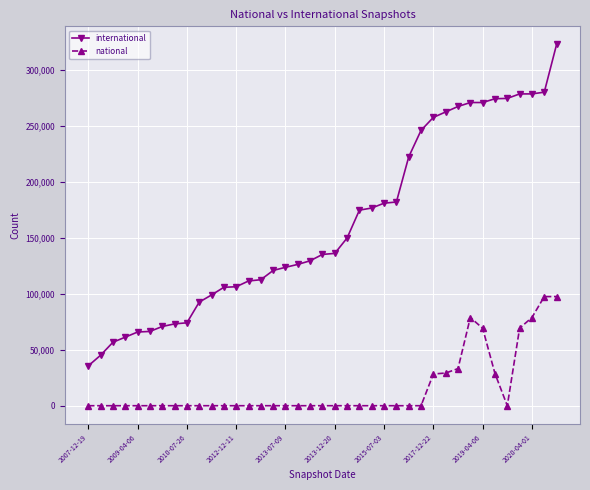

How many data points does each series have?

39